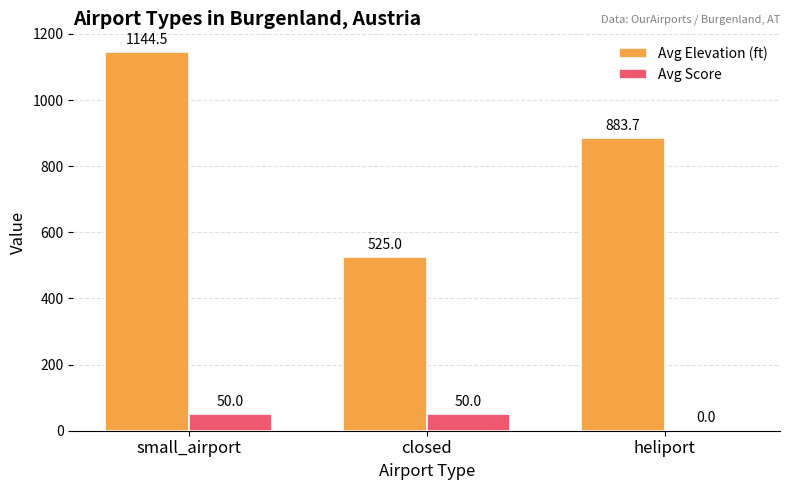

Reading right to left, list all the values displayed in this chart.

Avg Elevation (ft): heliport=883.7	closed=525.0	small_airport=1144.5
Avg Score: heliport=0.0	closed=50.0	small_airport=50.0